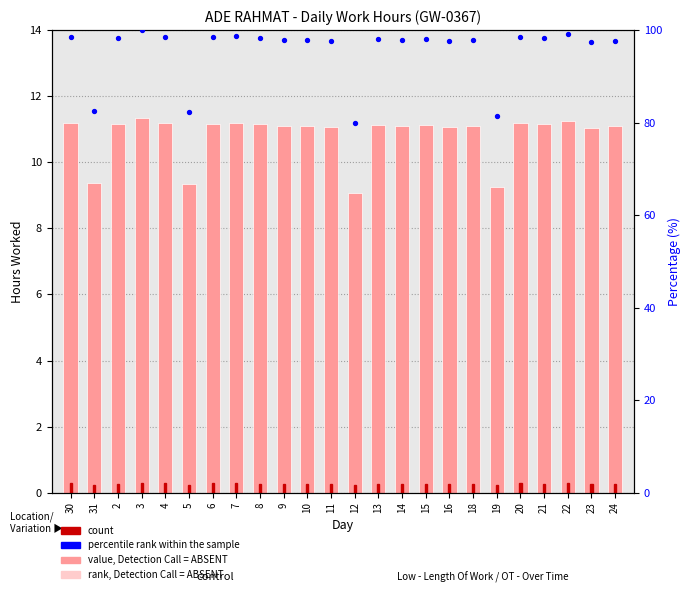

Which series contains the highest Y value?

percentile rank within the sample